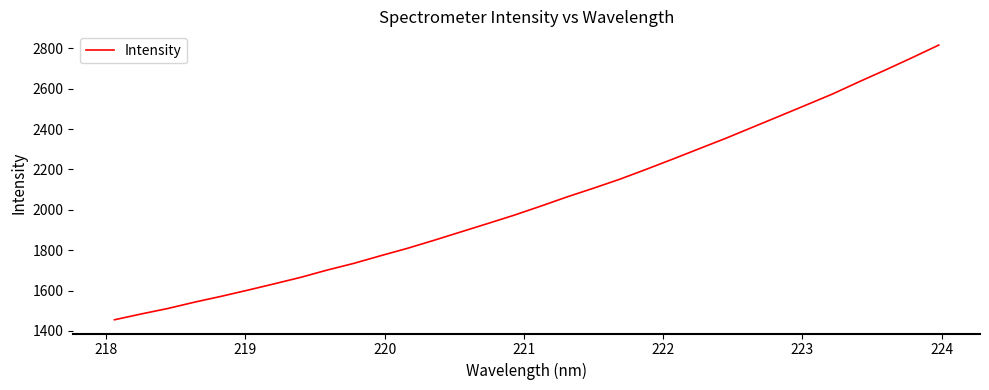

What is the minimum value shown in the chart?

1455.2